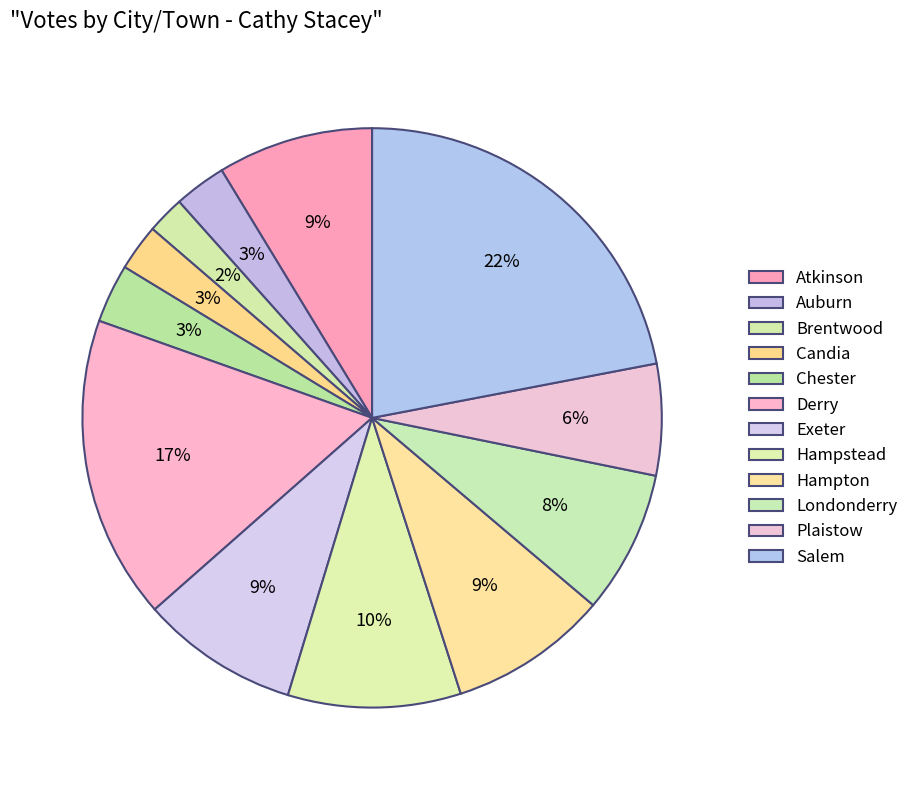

Which slice is the smallest?

Brentwood